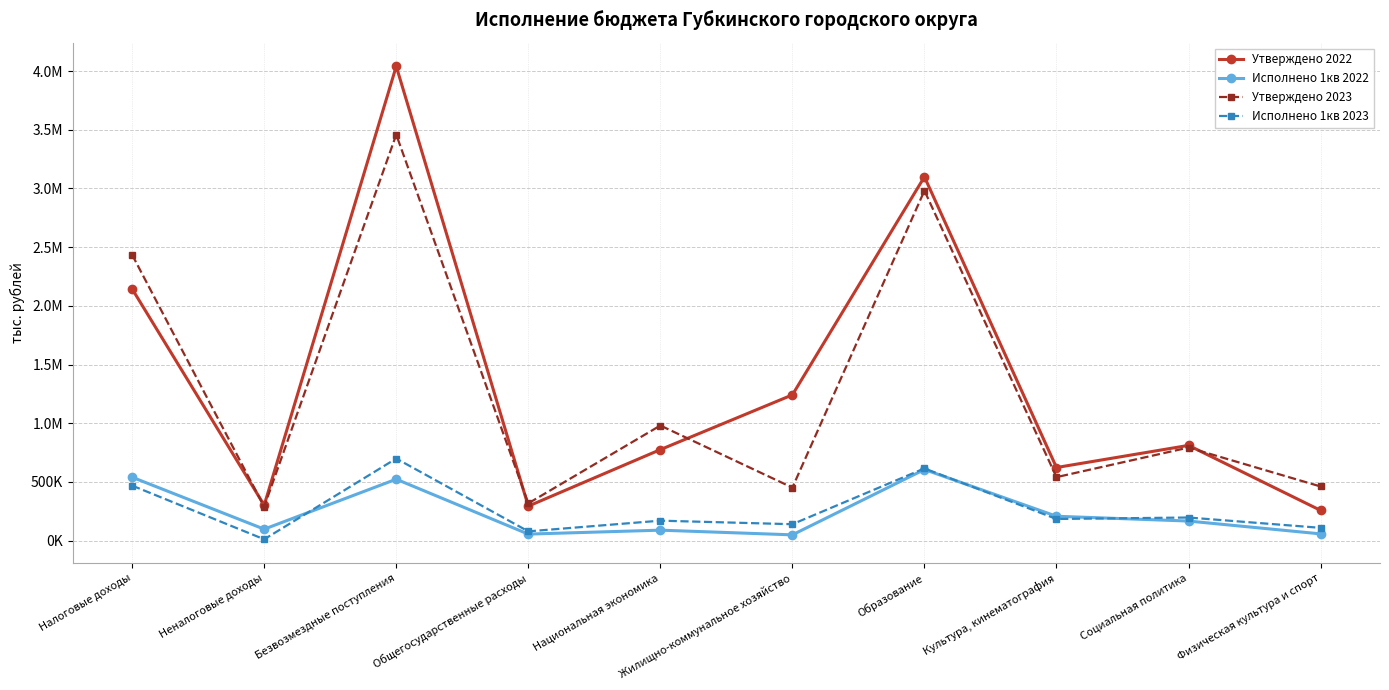

What is the sum of all Исполнено 1кв 2022 values?

2384930.0